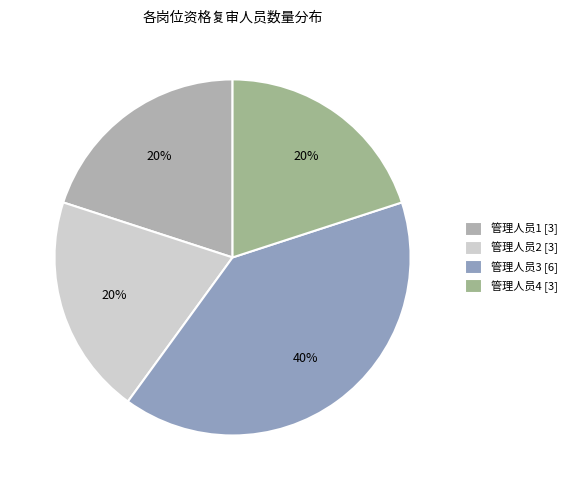

Rank the categories by value from highest to lowest.

管理人员3, 管理人员1, 管理人员2, 管理人员4